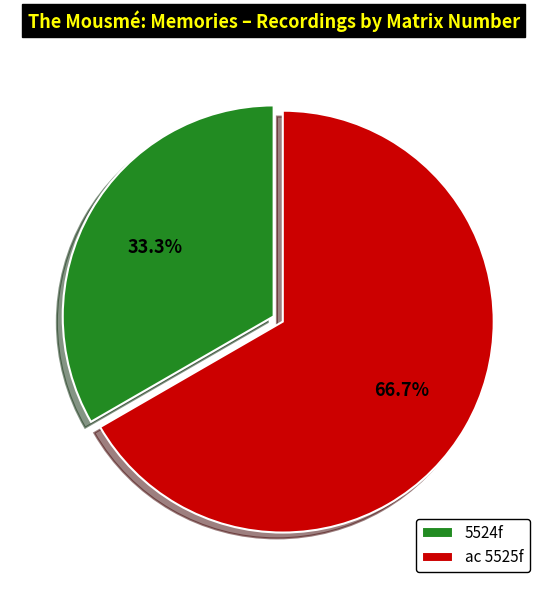

True or false: ac 5525f accounts for 67% of the total.

True